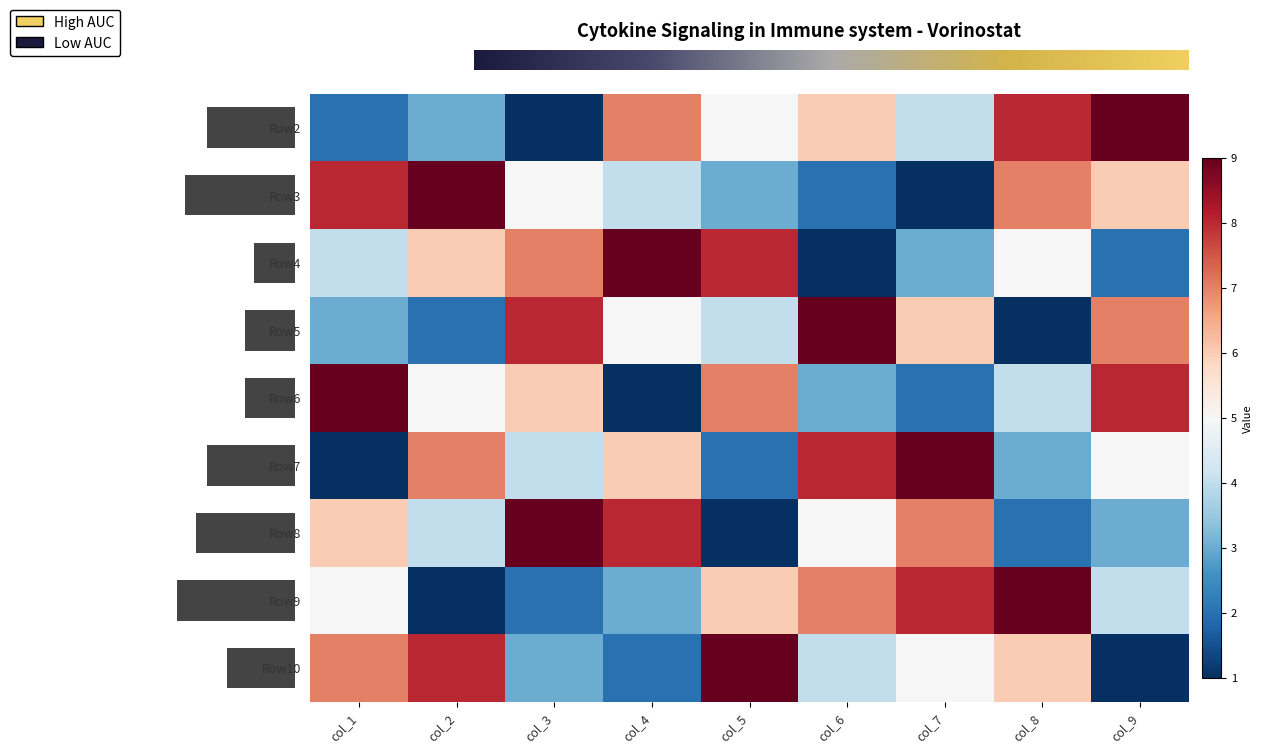

Which series has the widest spread of values?

Row2